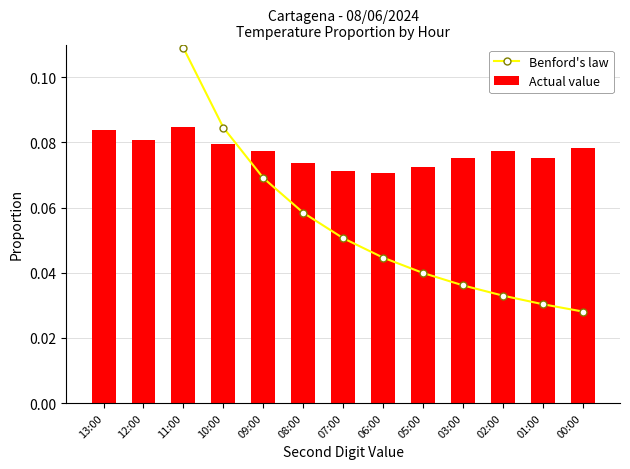

Which label corresponds to the largest value in the chart?

13:00